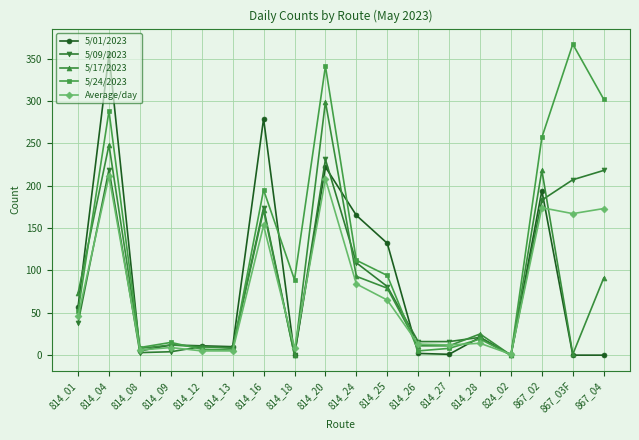

What is the label of the 8th point from the right?

814_25